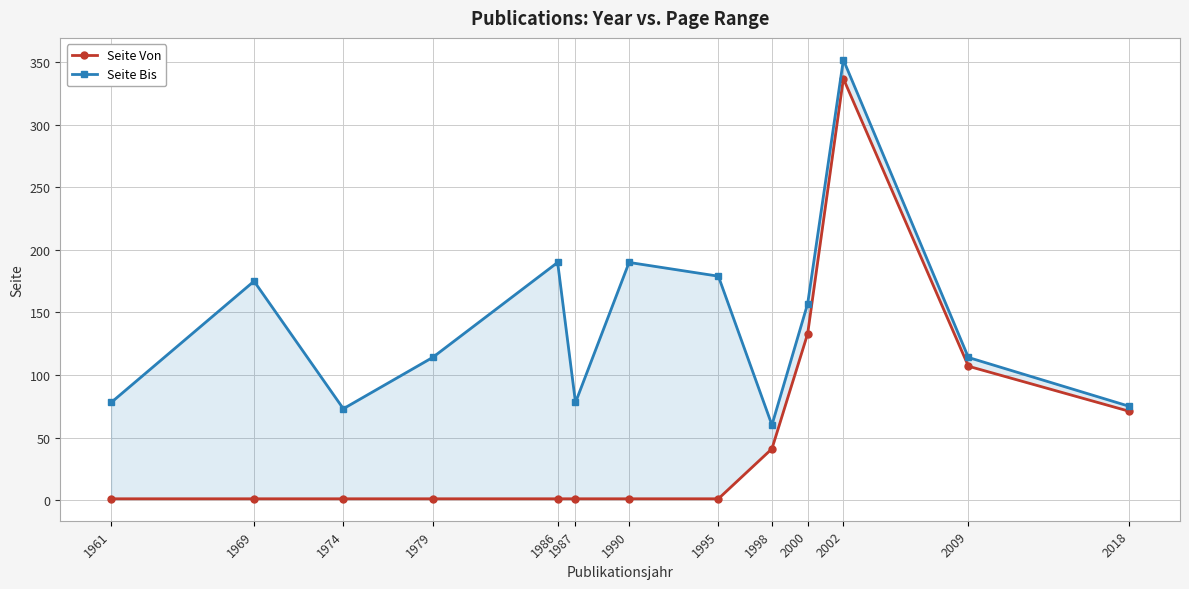

Which category has the lowest value in the Seite Von series?

1961